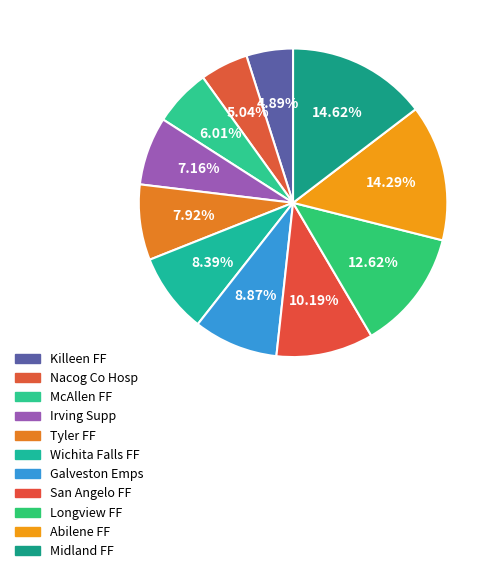

Rank the categories by value from highest to lowest.

Midland FF, Abilene FF, Longview FF, San Angelo FF, Galveston Emps, Wichita Falls FF, Tyler FF, Irving Supp, McAllen FF, Nacog Co Hosp, Killeen FF